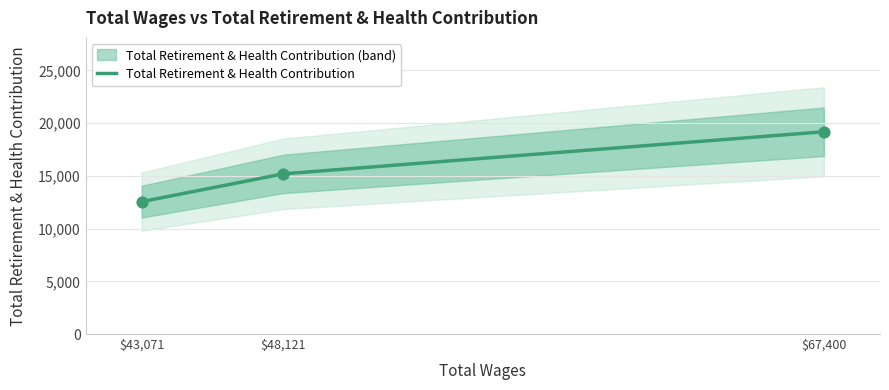

What is the minimum value for Total Retirement & Health Contribution?

12554.0